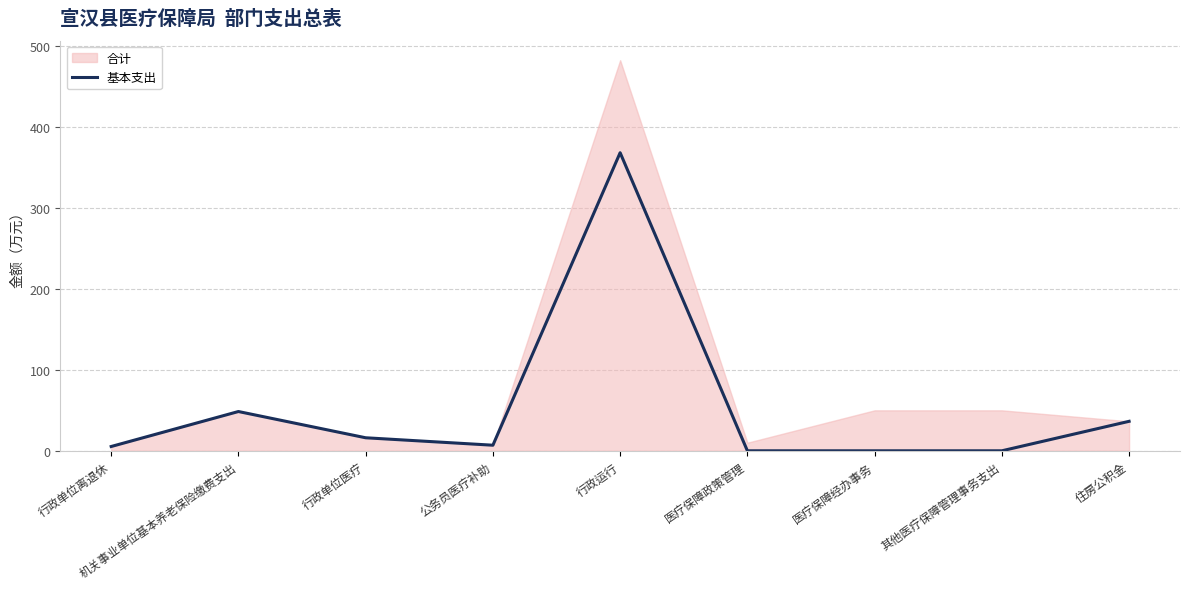

The value at 行政运行 is 546.4. True or false?

False